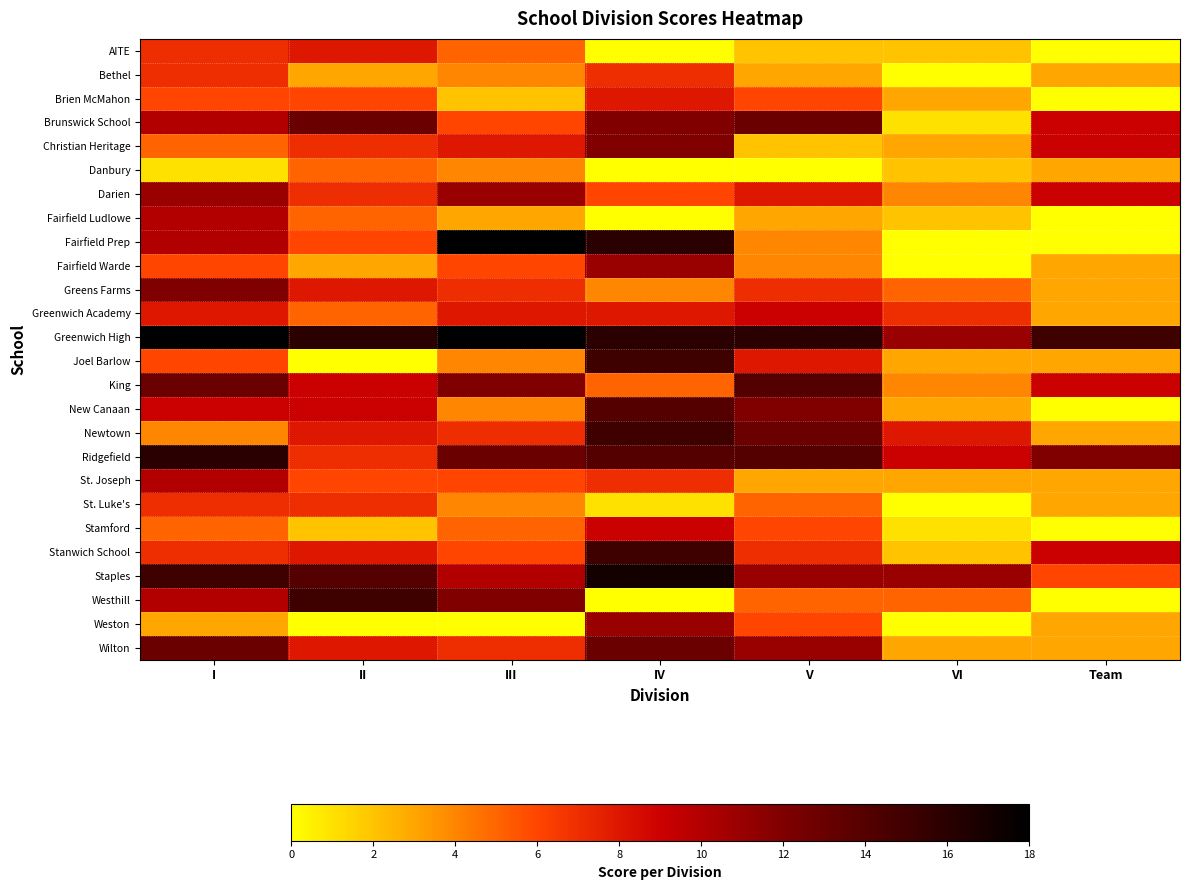

Rank the series by their maximum value, from highest to lowest.

Fairfield Prep, Greenwich High, Staples, Ridgefield, Joel Barlow, Newtown, Stanwich School, Westhill, King, New Canaan, Brunswick School, Wilton, Christian Heritage, Greens Farms, Darien, Fairfield Warde, Weston, Fairfield Ludlowe, St. Joseph, Greenwich Academy, Stamford, AITE, Brien McMahon, Bethel, St. Luke's, Danbury